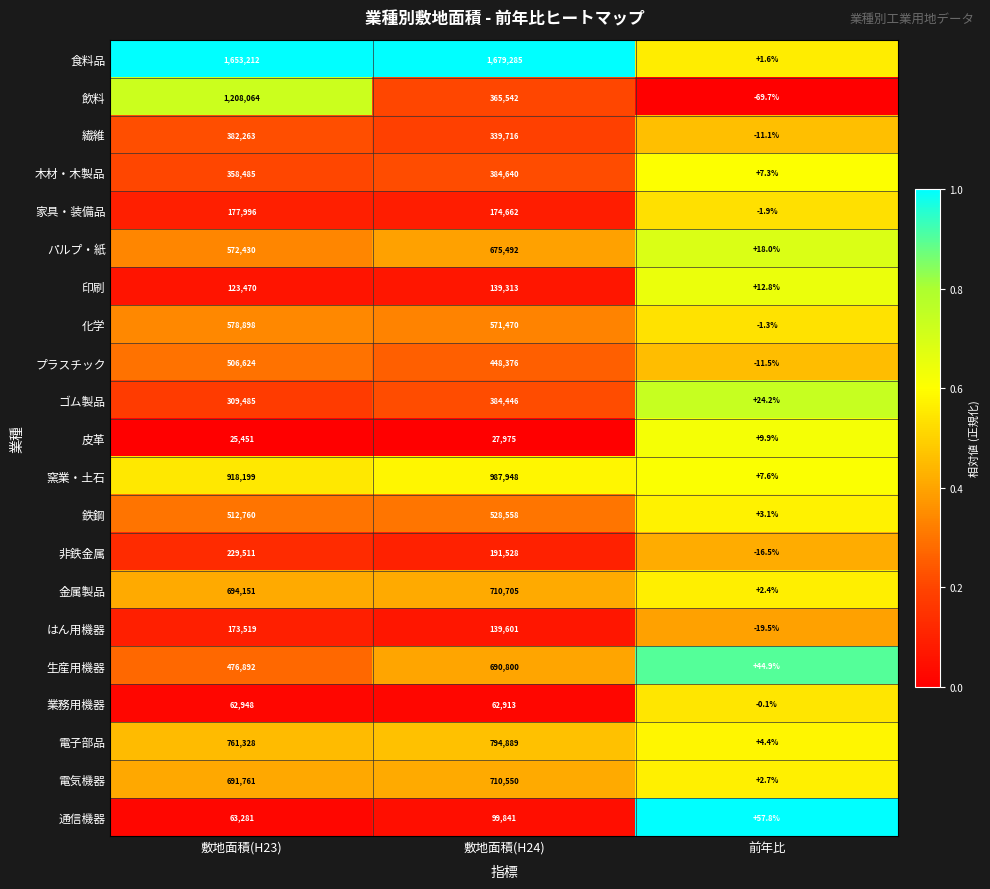

True or false: 非鉄金属 has a value of 229511.0 at 敷地面積(H23).

True